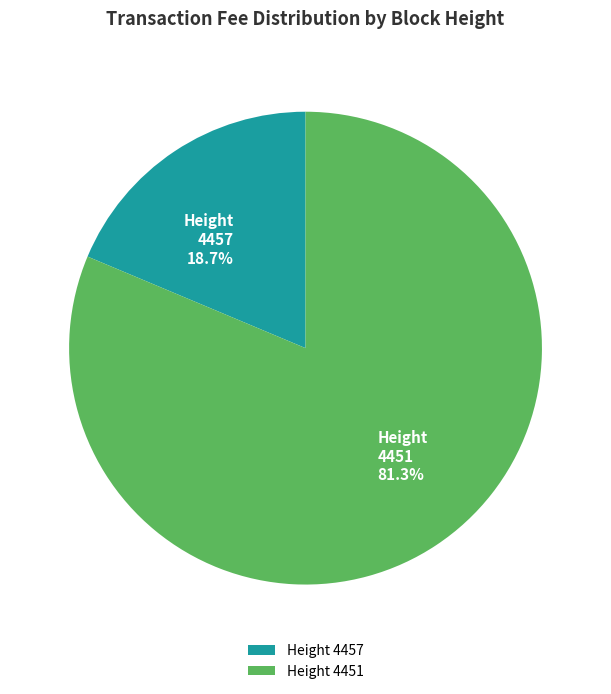

Which slice is the smallest?

Height 4457